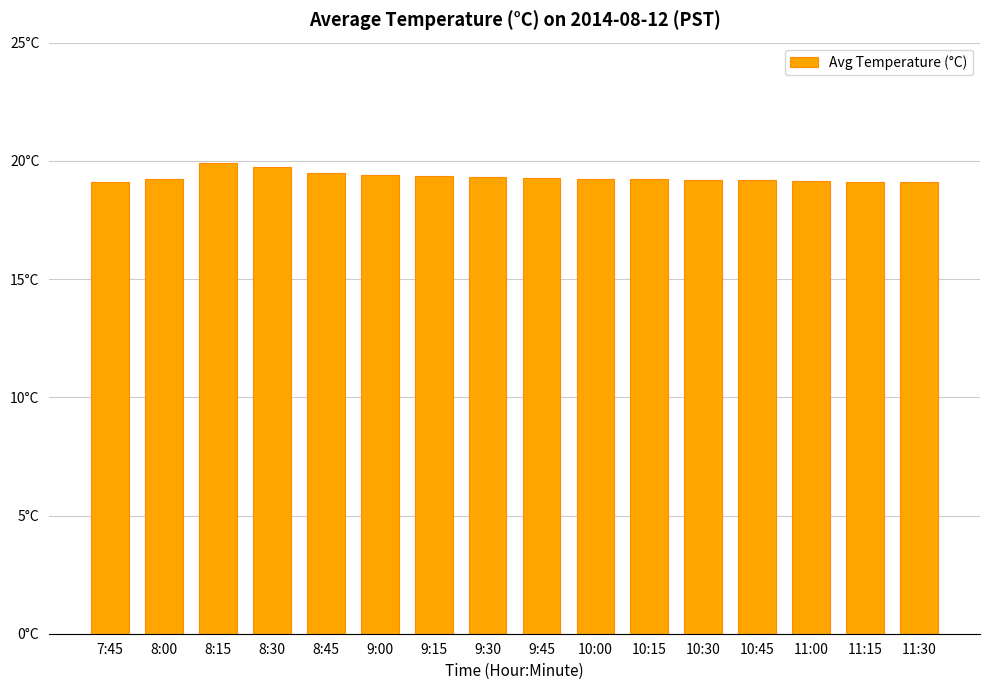

Which label corresponds to the largest value in the chart?

8:15